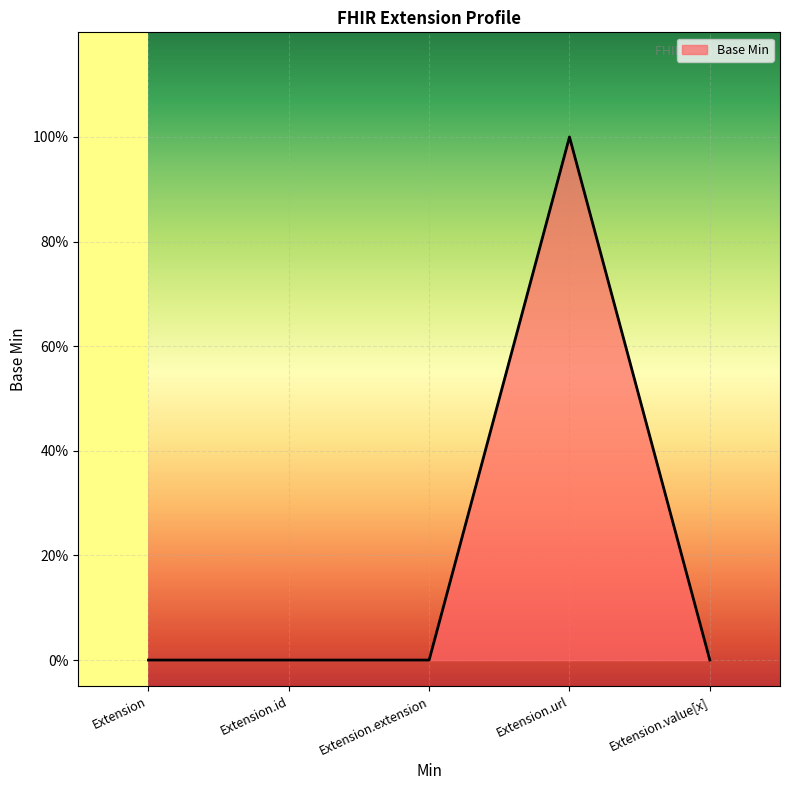

Which category has the highest value across all series?

Extension.url